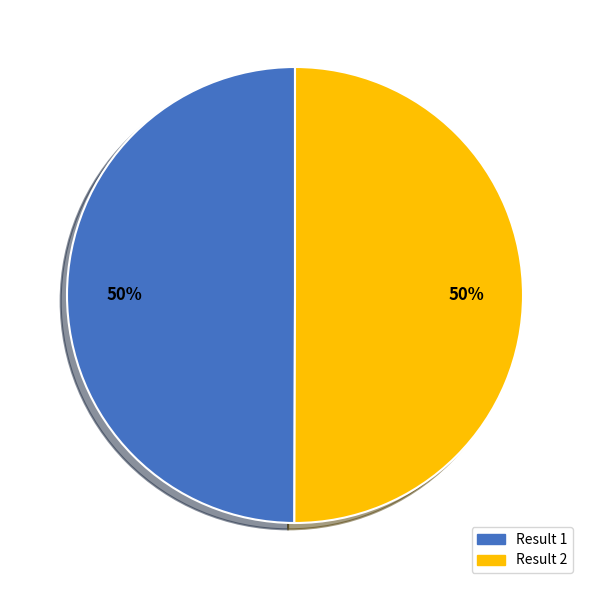

To the nearest percent, what is the average slice percentage?

50%